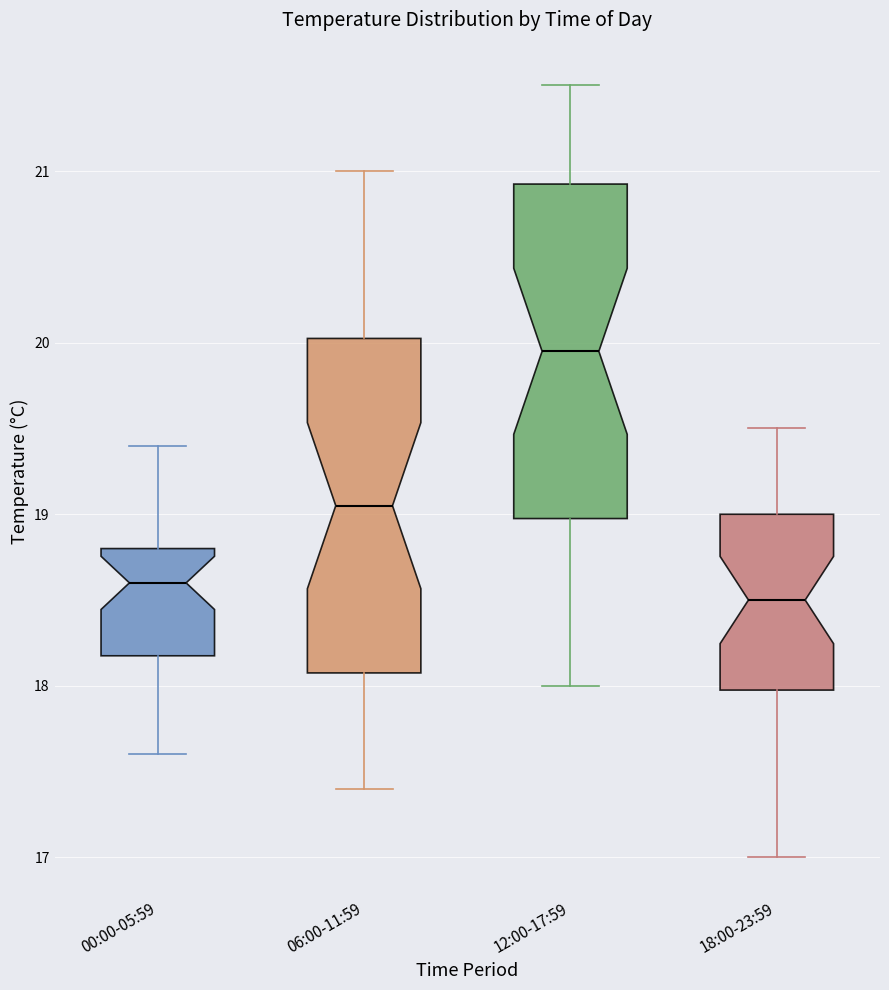

Which box's median line is the highest?

12:00-17:59